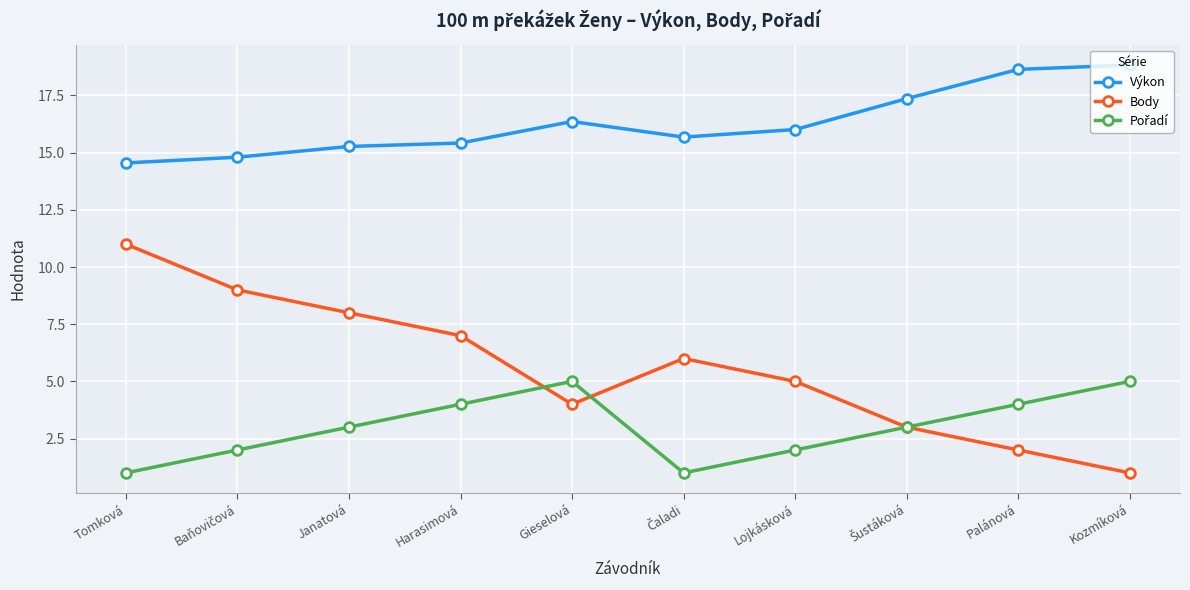

What is the difference between the maximum and minimum values in the Body series?

10.0